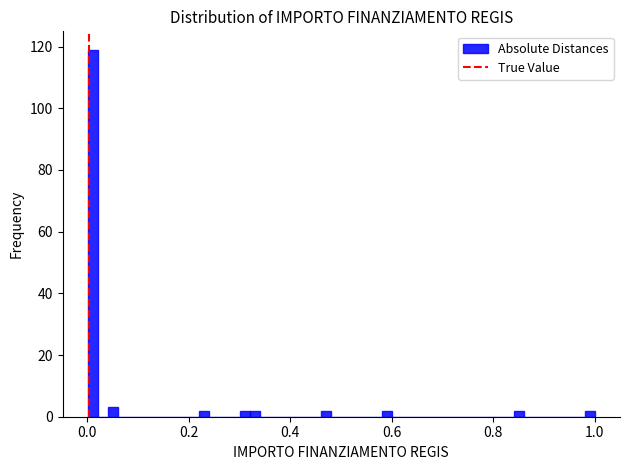

Around what value on the x-axis is the tallest bar? Give the approximate position of its centre, as read against the axis.

0.02